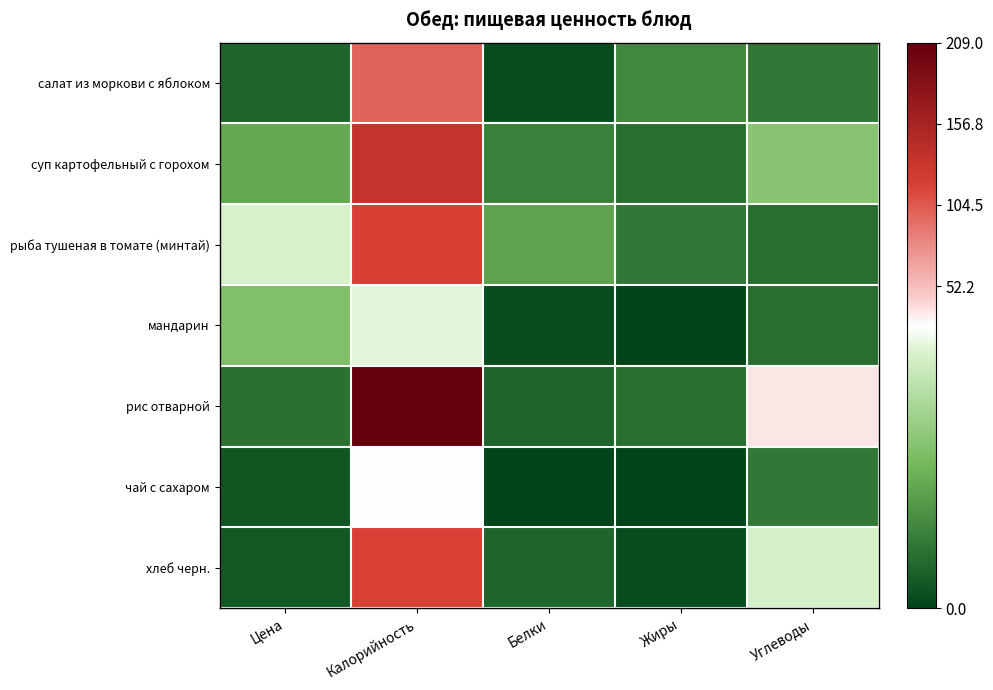

Between Калорийность and Белки, which series saw the biggest shift?

рис отварной